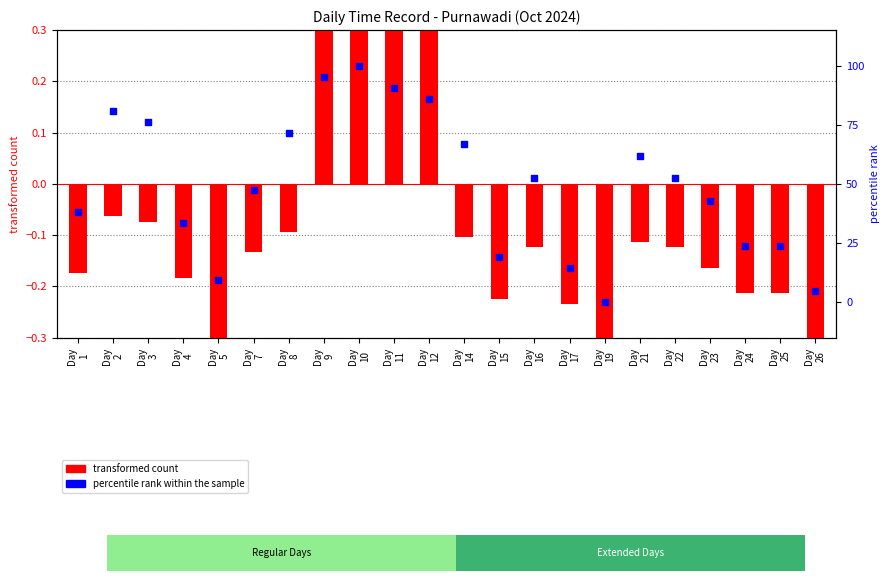

What is the total value across all series at Day
2?

80.9